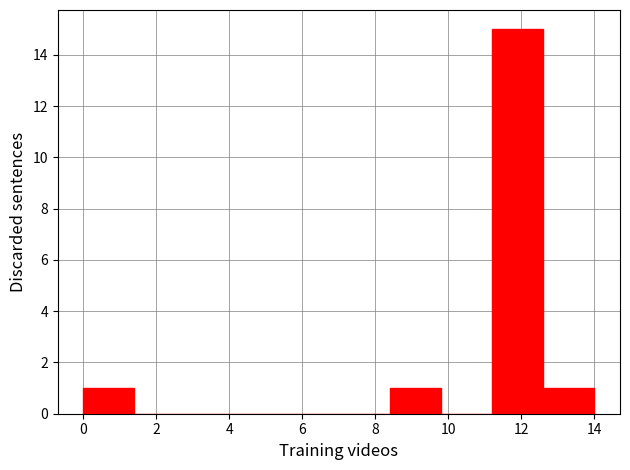

Over which range of the x-axis is the bar tallest?

11.2 to 12.6